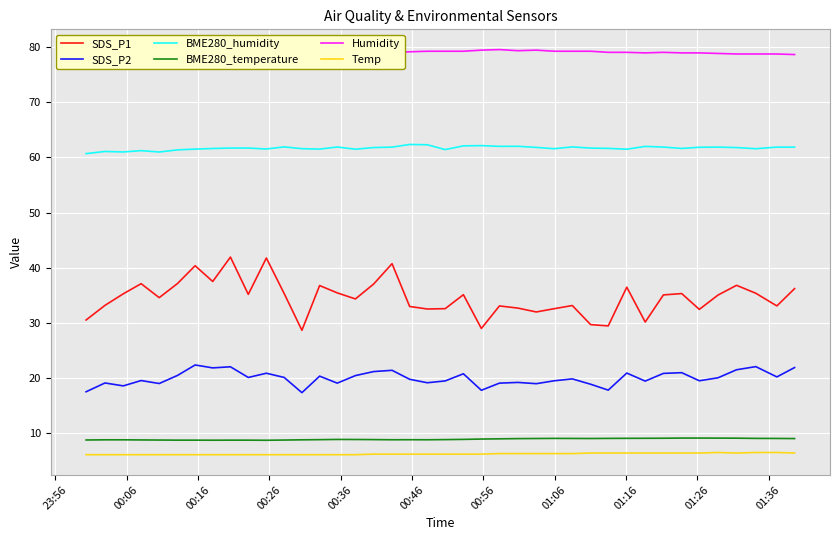

What is the maximum value for BME280_humidity?

62.4